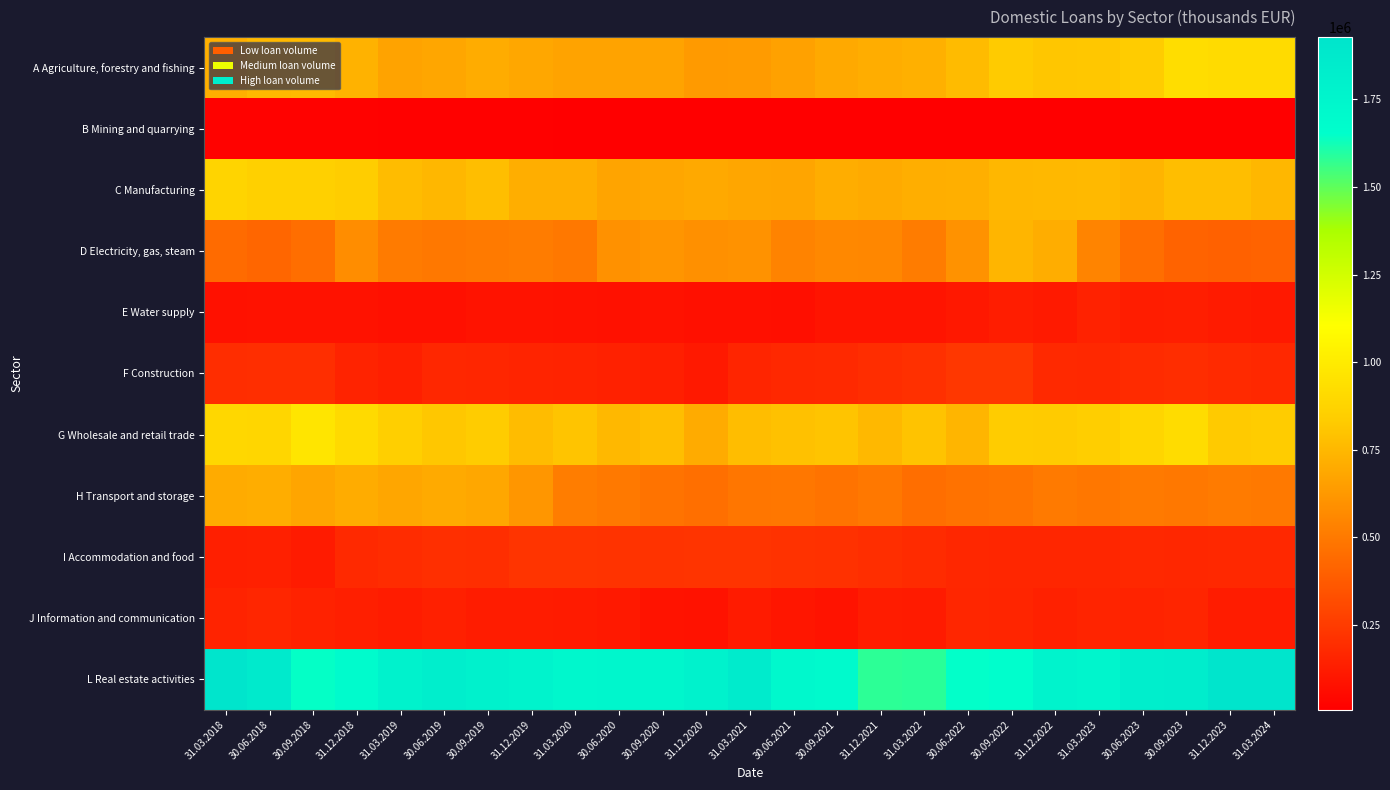

What is the difference between the highest and lowest values at 30.09.2021?

1686732.0